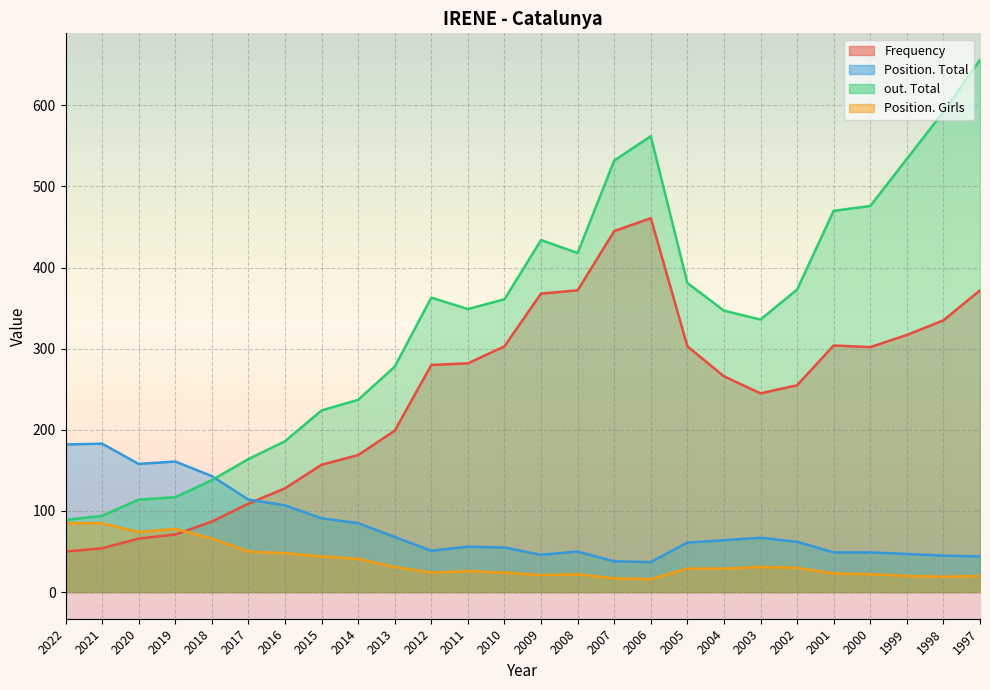

In out. Total, how many points are higher than both neighbors (excluding endpoints)?

3